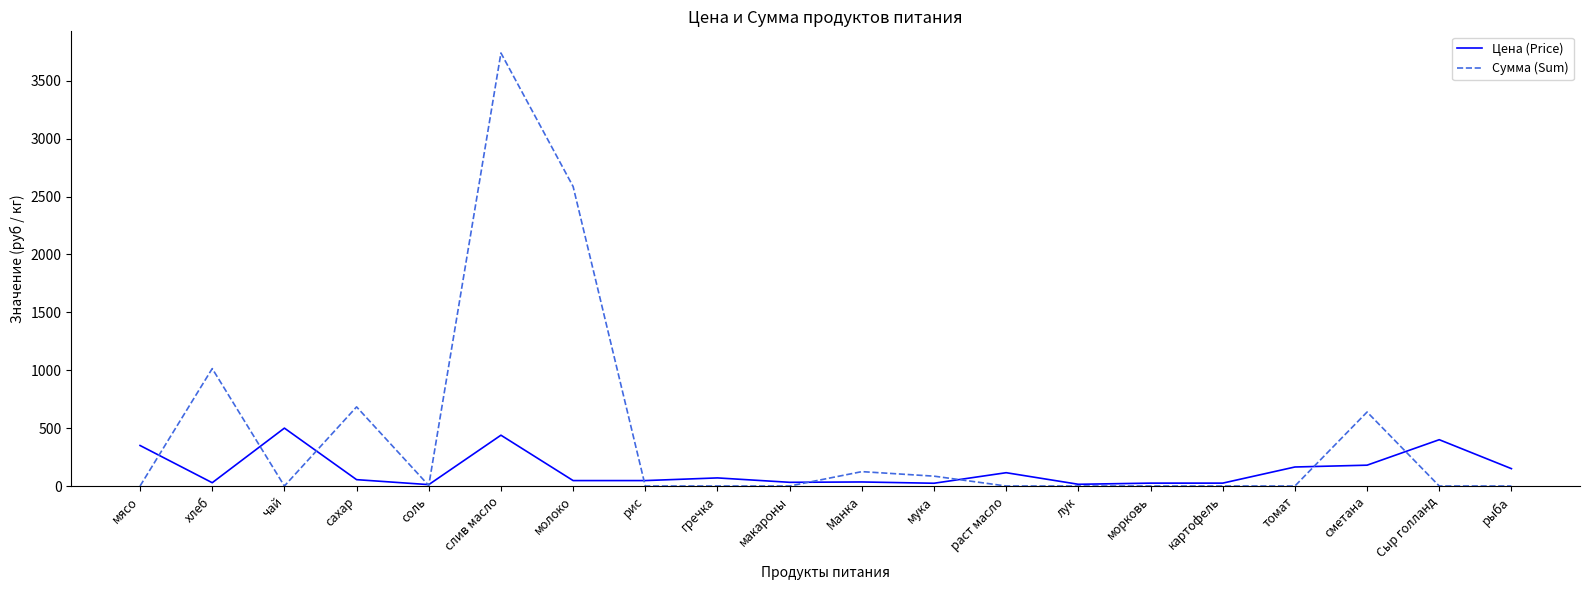

At how many categories does at least one series exceed 1840?

2